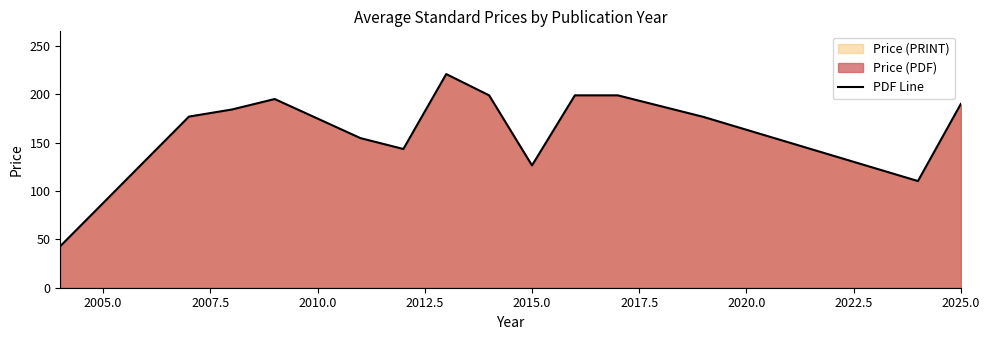

Where is the data nearest to the value 132?

2015.0